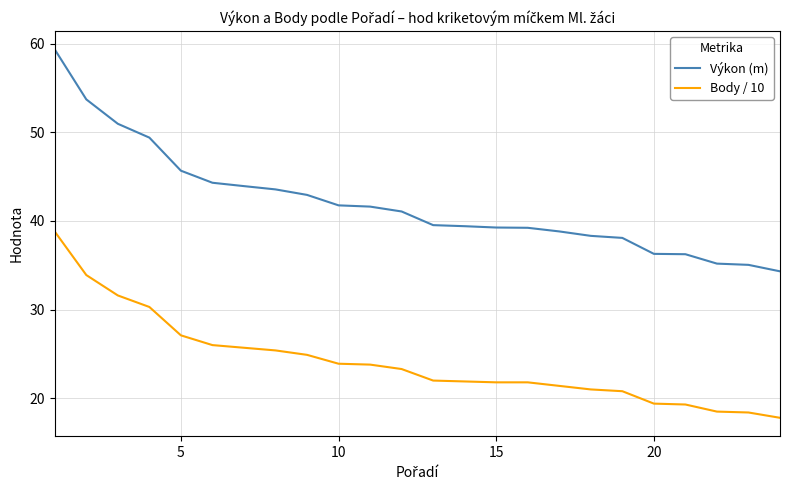

What is the greatest value displayed?

59.3